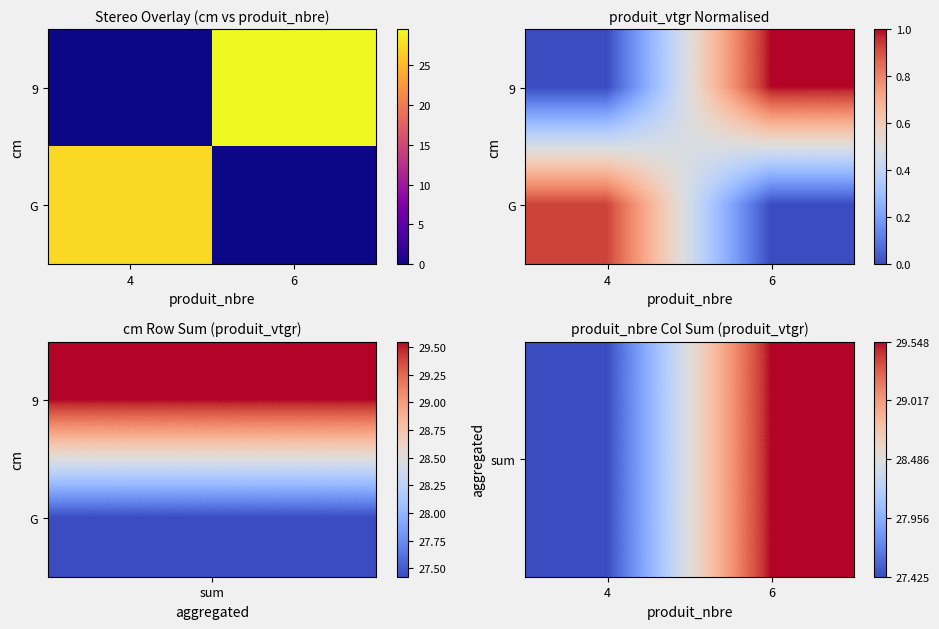

Between 4 and 6, which is larger?

6